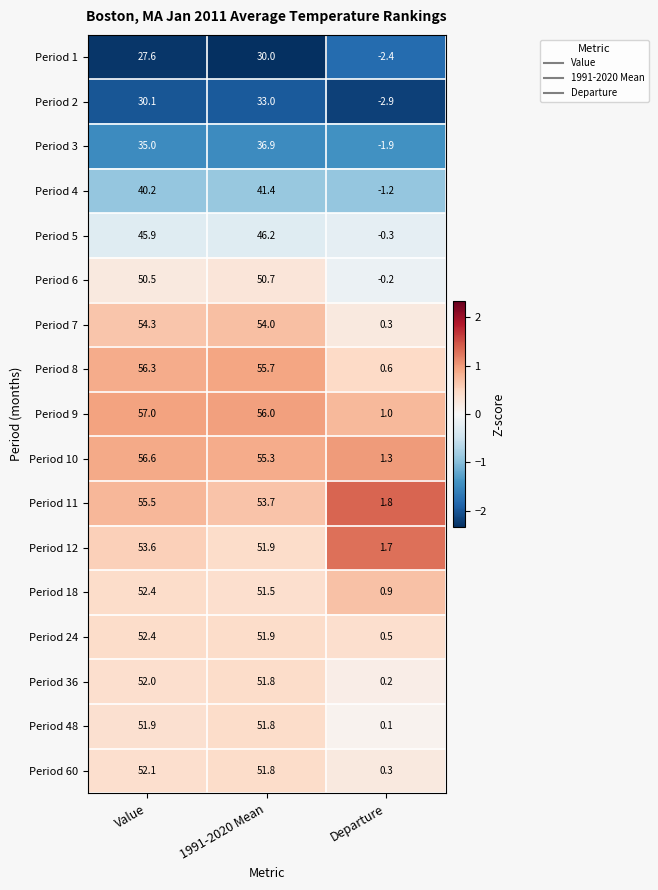

How many data points does each series have?

3